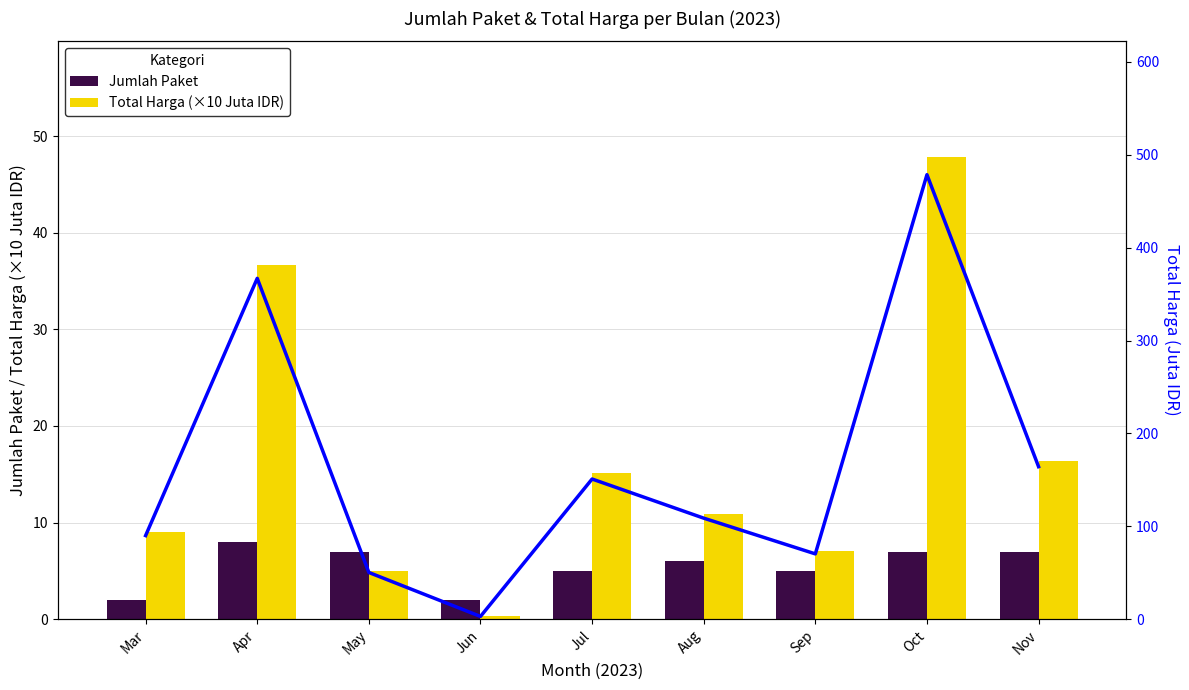

What is the maximum value for Jumlah Paket?

8.0